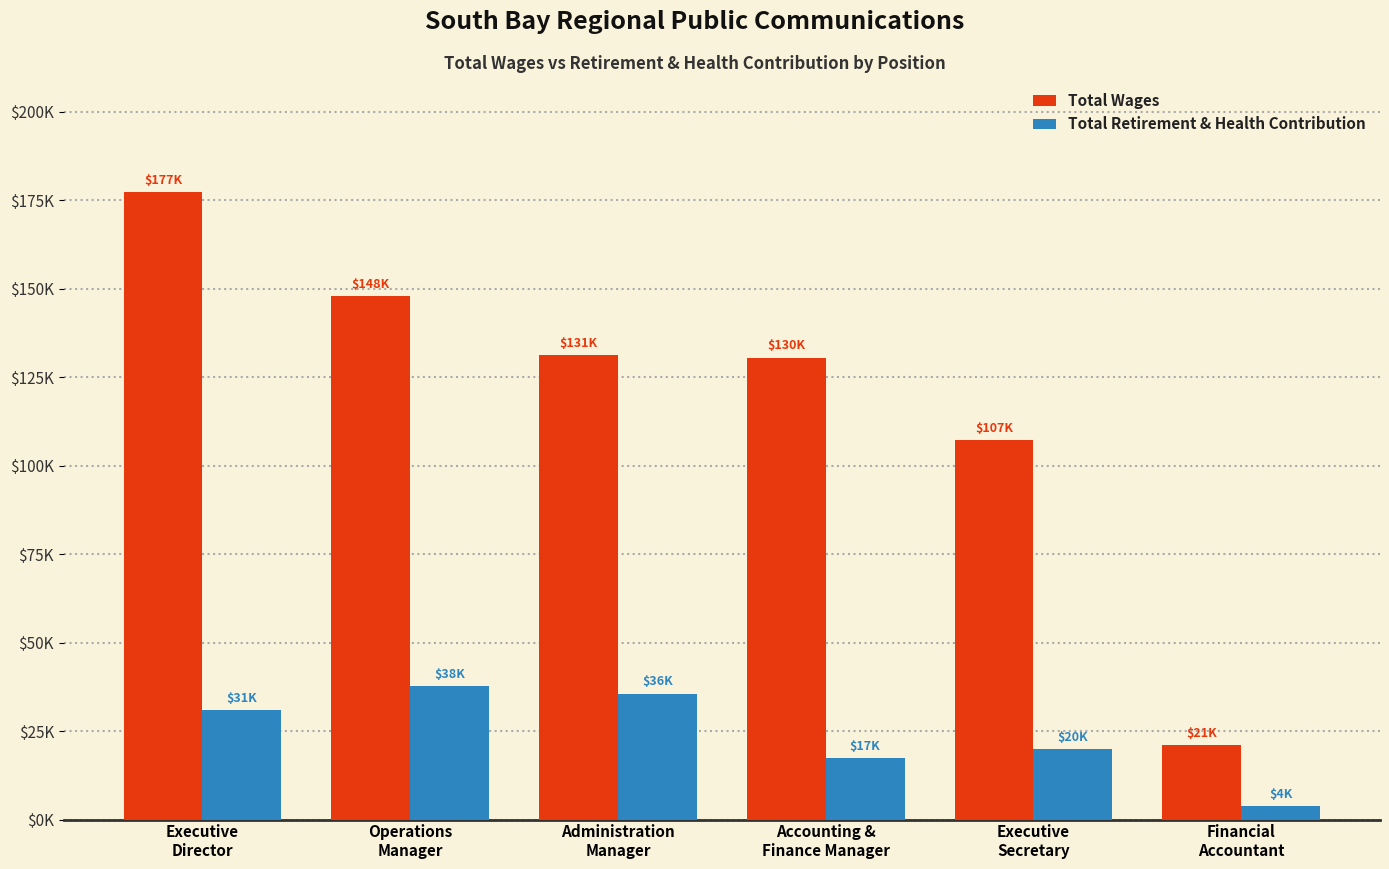

What are all the series names shown in the legend?

Total Wages, Total Retirement & Health Contribution